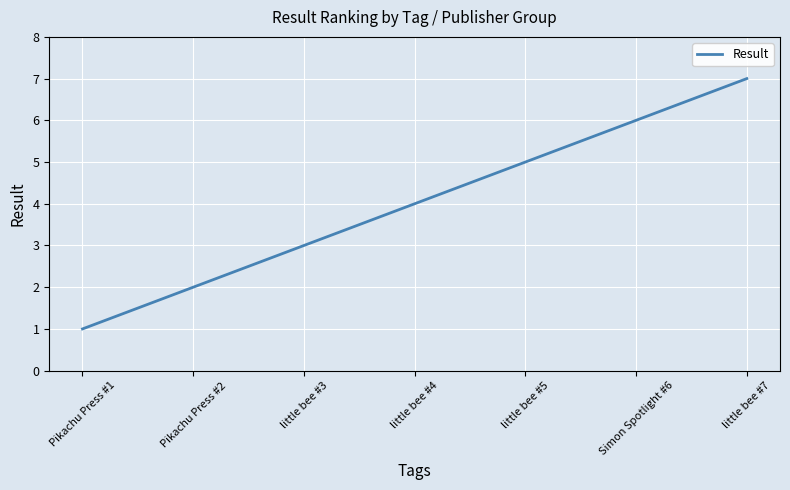

What is the minimum value shown in the chart?

1